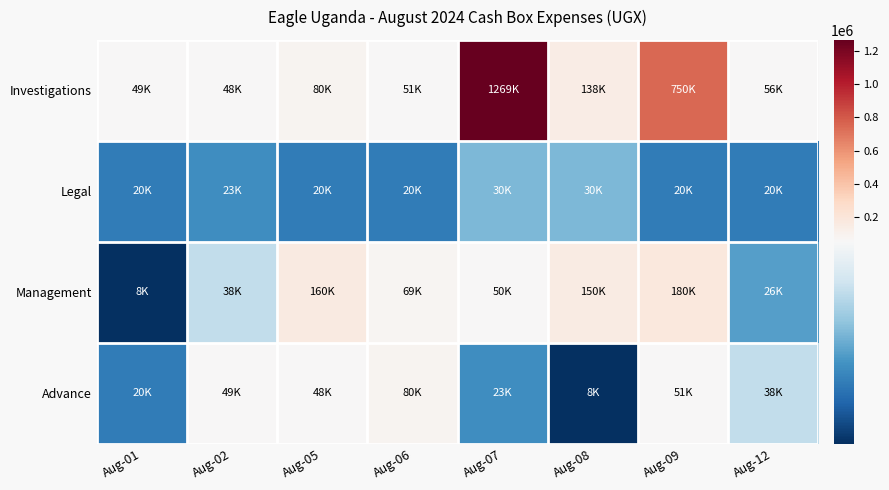

Which label corresponds to the smallest value in the chart?

Aug-01